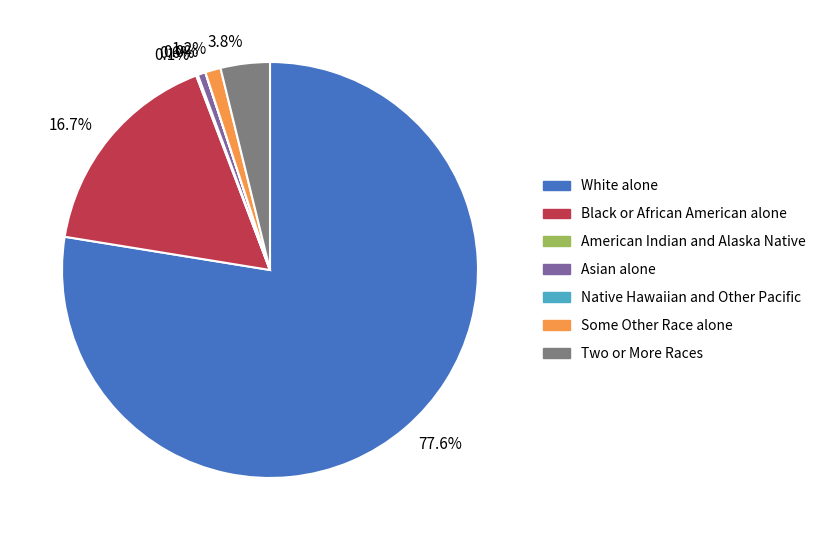

Between 0.6% and 77.6%, which is larger?

77.6%